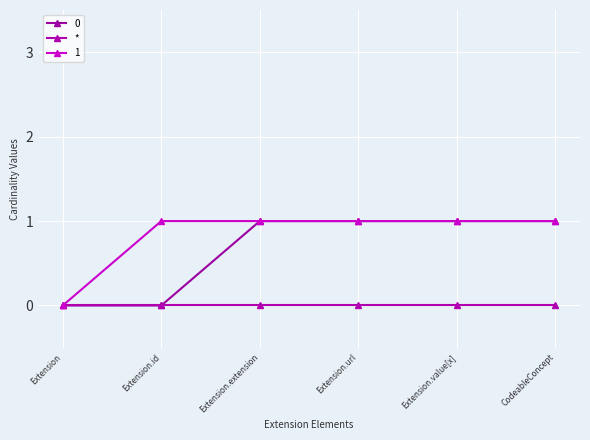

At which label does 1 reach its peak?

Extension.id